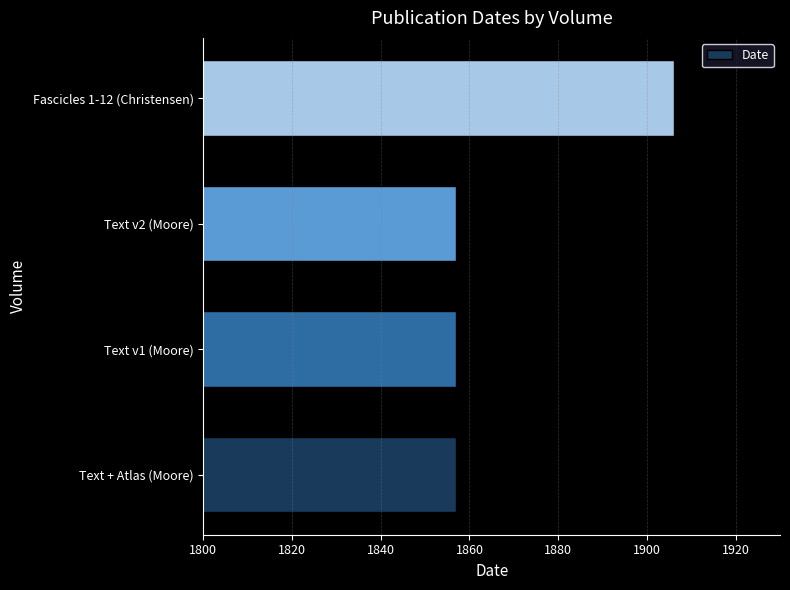

What is the change in value from Text v1 (Moore) to Fascicles 1-12 (Christensen)?

+49